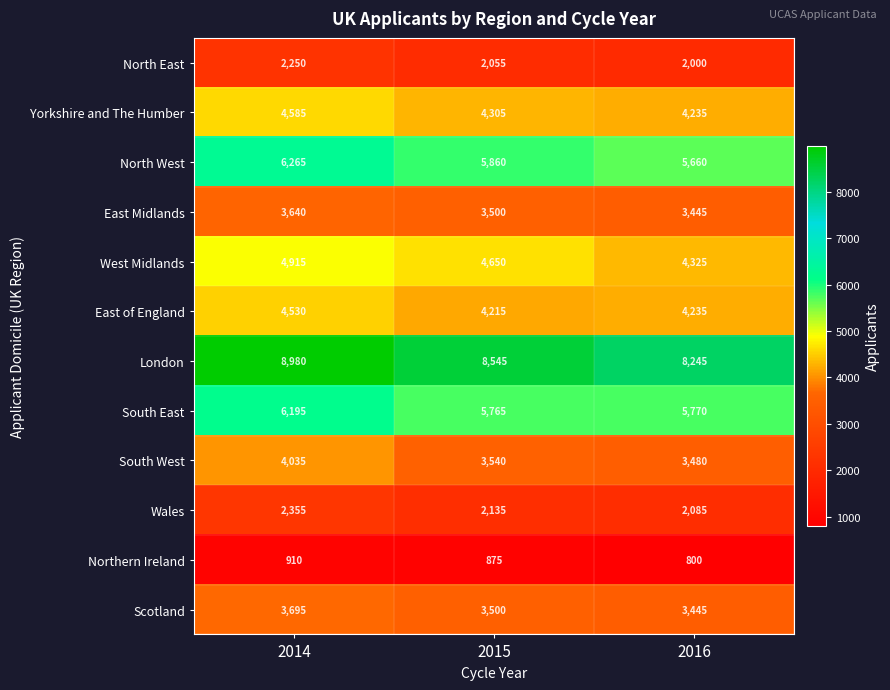

What is the average value of the North East series?

2102